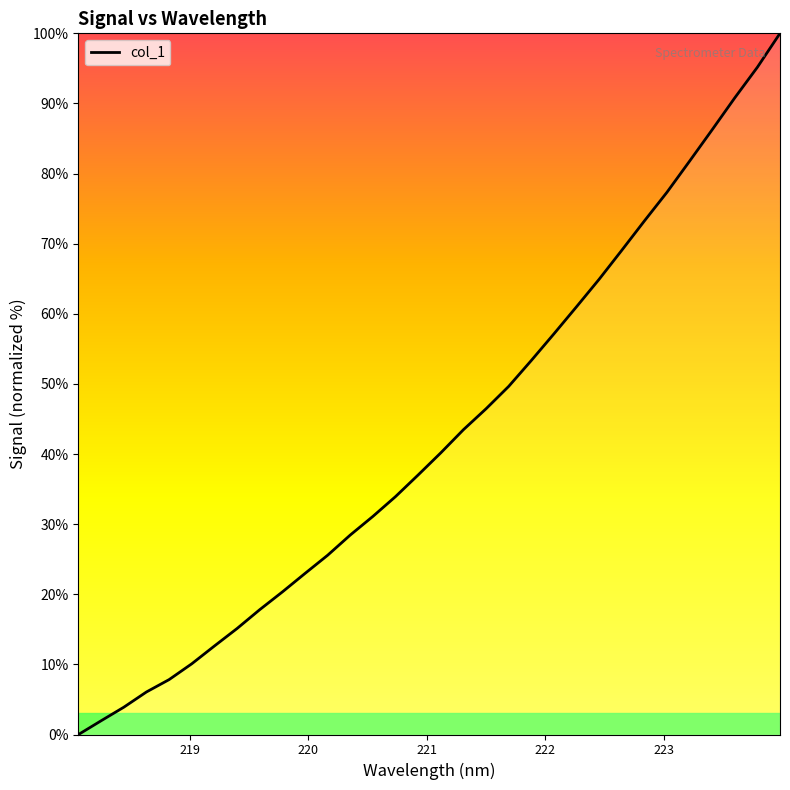

What is the difference between the maximum and minimum values?

100.0